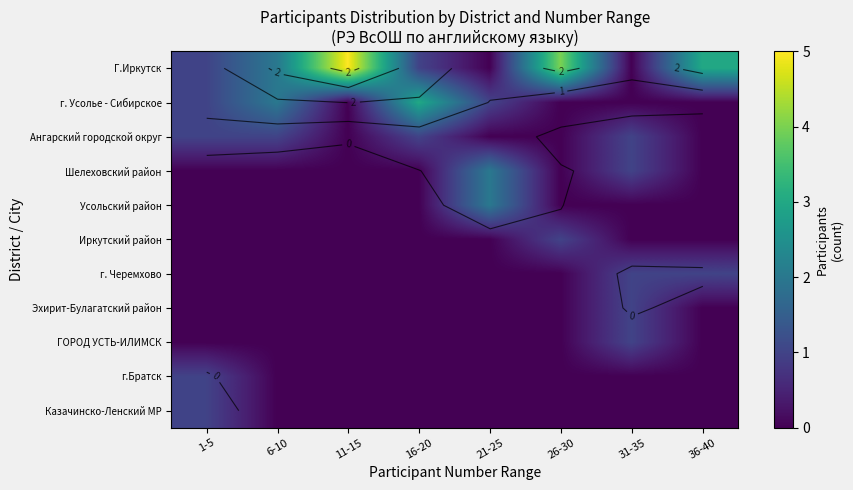

What is the difference between the maximum and second lowest values in the Шелеховский район series?

2